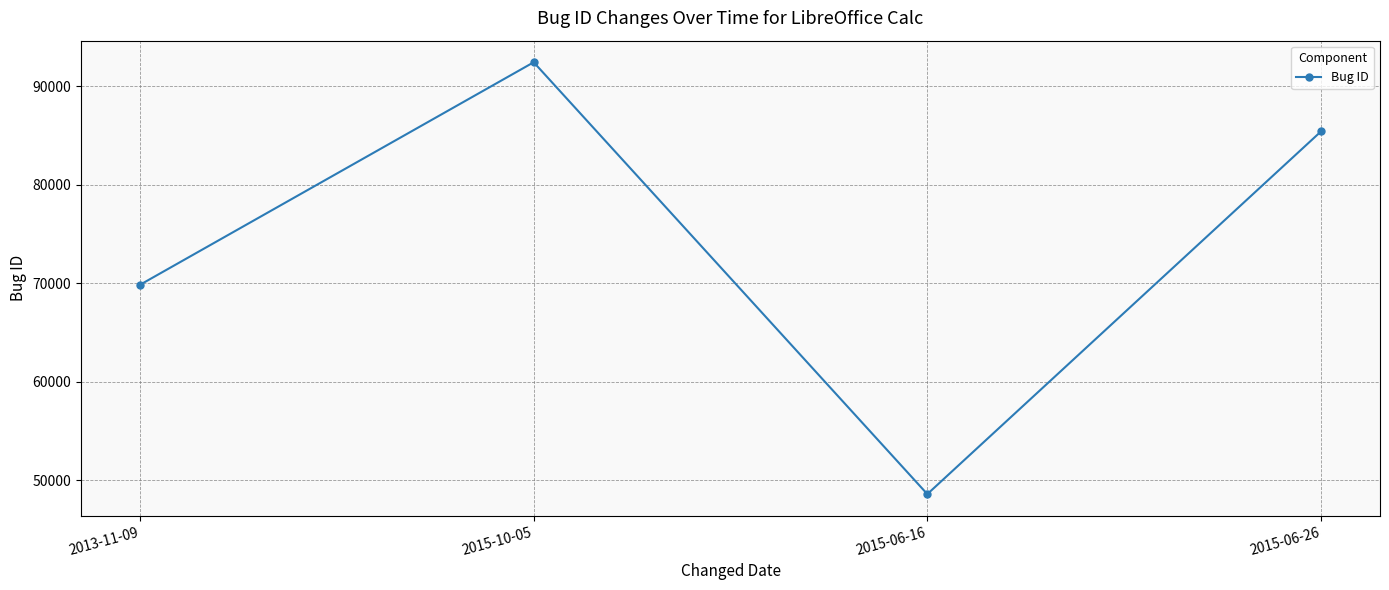

Between 2013-11-09 and 2015-10-05, which is larger?

2015-10-05